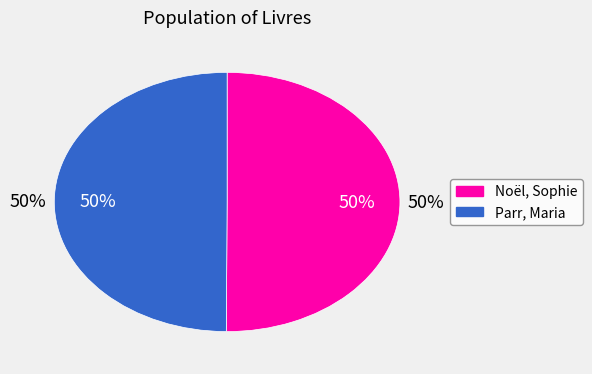

What percentage is the Parr, Maria slice, to the nearest percent?

50%